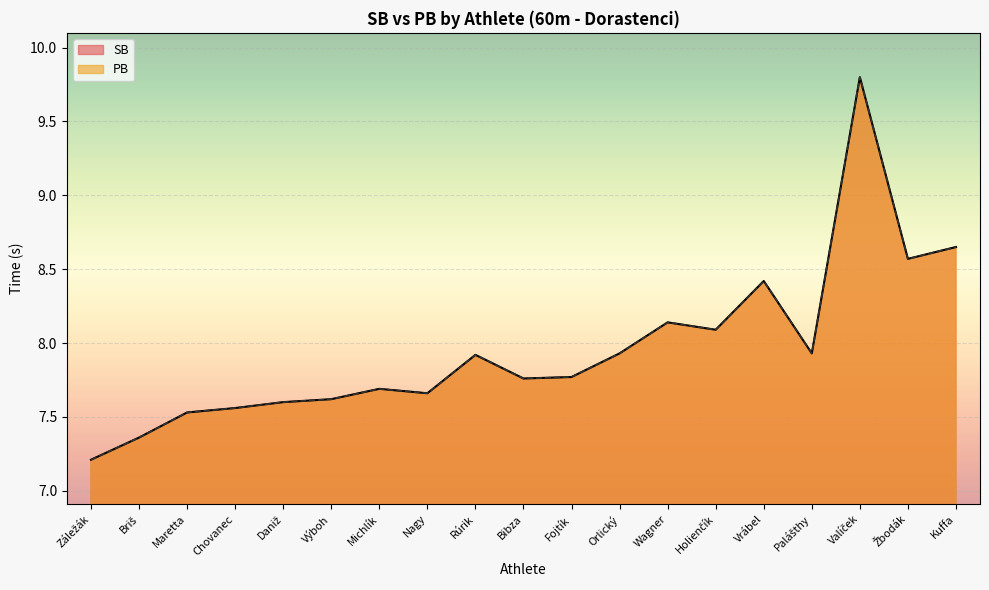

Reading left to right, what are all the values shown in this chart?

SB: Záležák=7.2	Briš=7.4	Maretta=7.5	Chovanec=7.6	Daniž=7.6	Výboh=7.6	Michlík=7.7	Nagy=7.7	Rúrik=7.9	Bibza=7.8	Fojtík=7.8	Orlický=7.9	Wagner=8.1	Holienčík=8.1	Vrábel=8.4	Palášthy=7.9	Valíček=9.8	Žbodák=8.6	Kuffa=8.7
PB: Záležák=7.2	Briš=7.4	Maretta=7.5	Chovanec=7.6	Daniž=7.6	Výboh=7.6	Michlík=7.7	Nagy=7.7	Rúrik=7.9	Bibza=7.8	Fojtík=7.8	Orlický=7.9	Wagner=8.1	Holienčík=8.1	Vrábel=8.4	Palášthy=7.9	Valíček=9.8	Žbodák=8.6	Kuffa=8.7